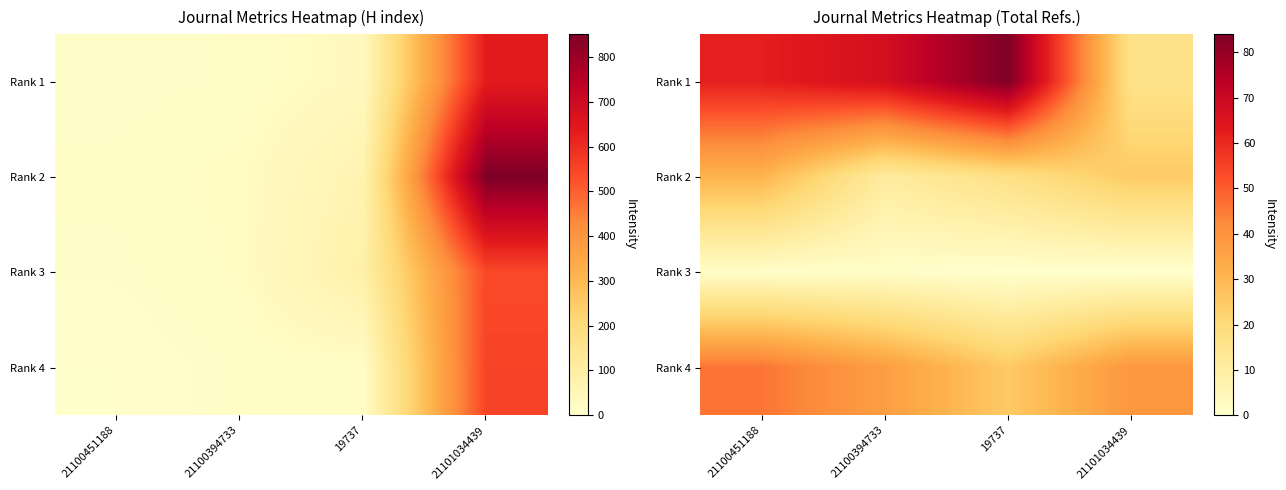

At 19737, list the series in order from smallest to largest.

Rank 3, Rank 2, Rank 4, Rank 1